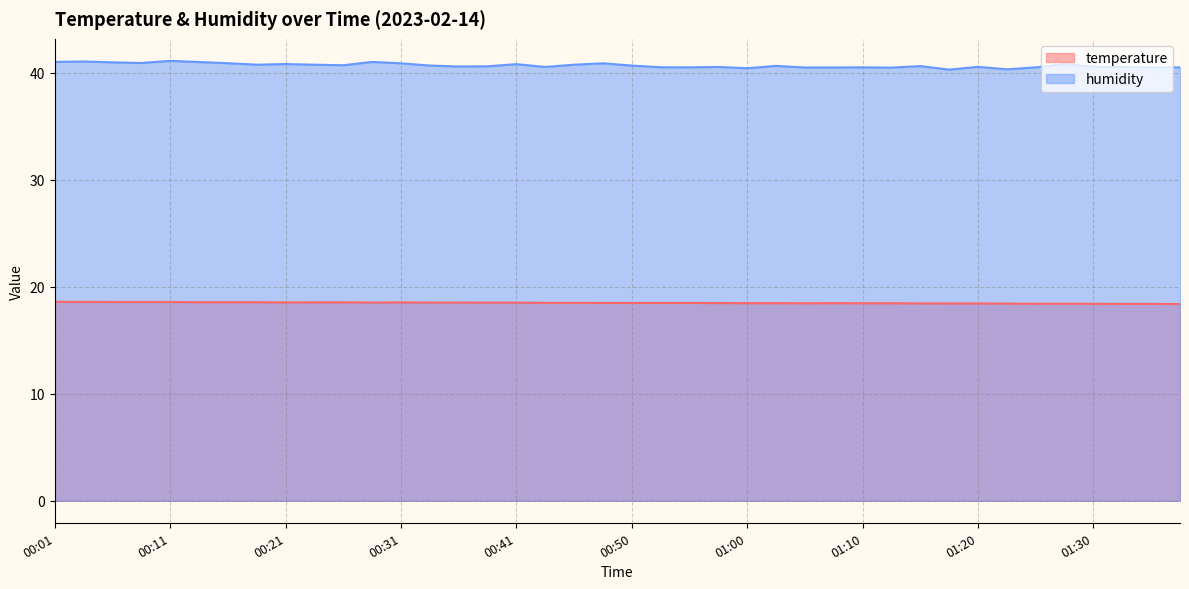

At which category is the sum across all series the highest?

00:11